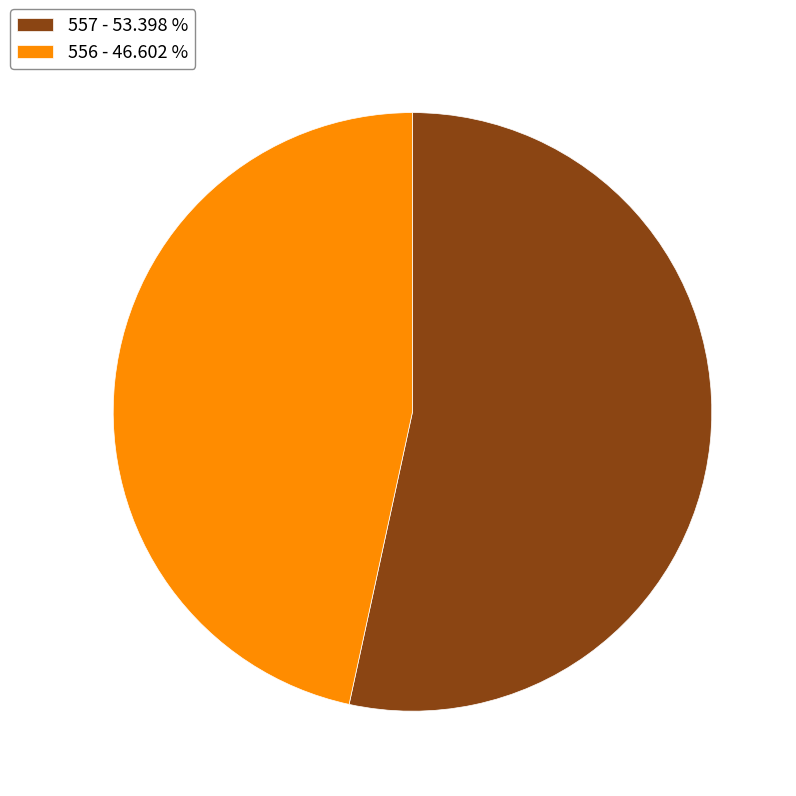

Is 556 the majority of the pie?

No